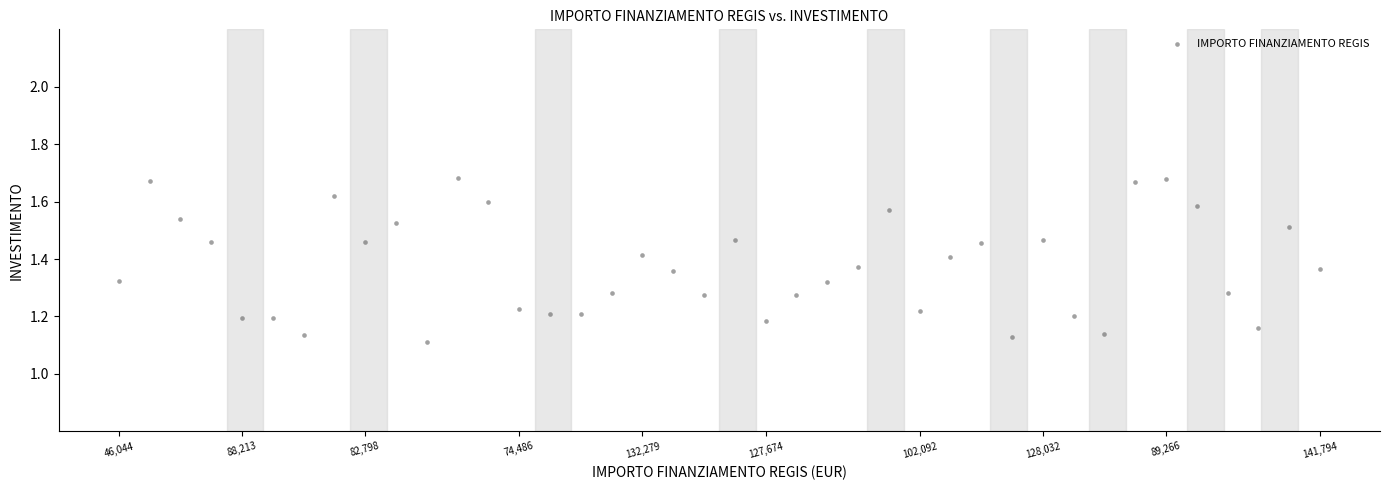

What is the range of Y values (max minus min)?

0.6